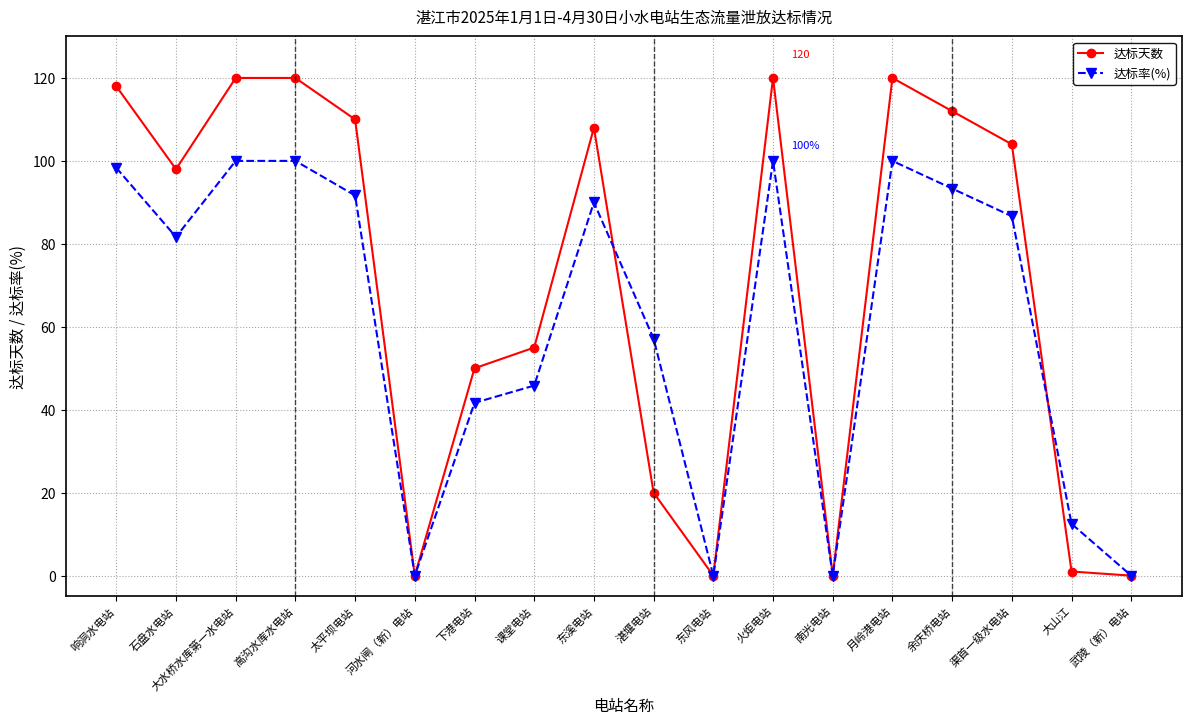

Reading left to right, extract all data points from this chart.

达标天数: 118.0	98.0	120.0	120.0	110.0	0.0	50.0	55.0	108.0	20.0	0.0	120.0	0.0	120.0	112.0	104.0	1.0	0.0
达标率(%): 98.3	81.7	100.0	100.0	91.7	0.0	41.7	45.8	90.0	57.1	0.0	100.0	0.0	100.0	93.3	86.7	12.5	0.0